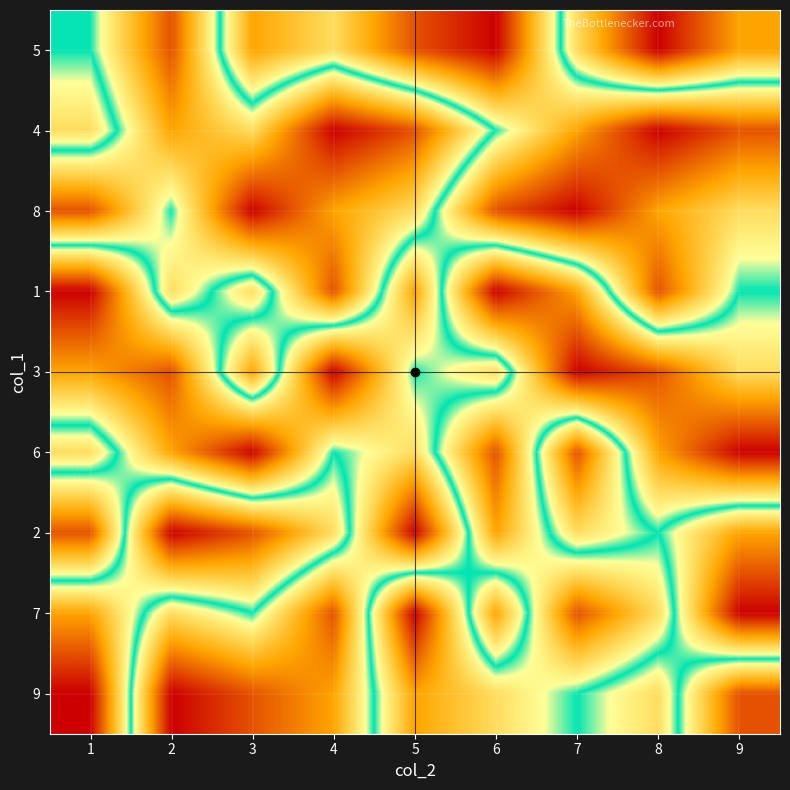

What is the maximum value shown in the chart?

9